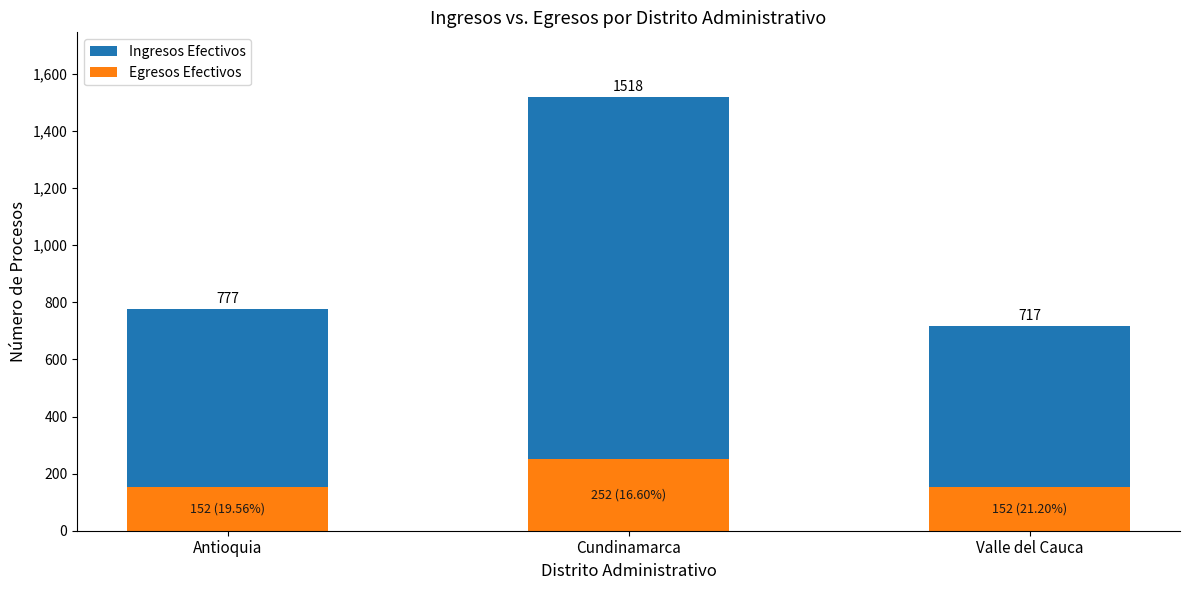

Reading left to right, transcribe all the data shown in this chart.

Ingresos Efectivos: Antioquia=777	Cundinamarca=1518	Valle del Cauca=717
Egresos Efectivos: Antioquia=152	Cundinamarca=252	Valle del Cauca=152